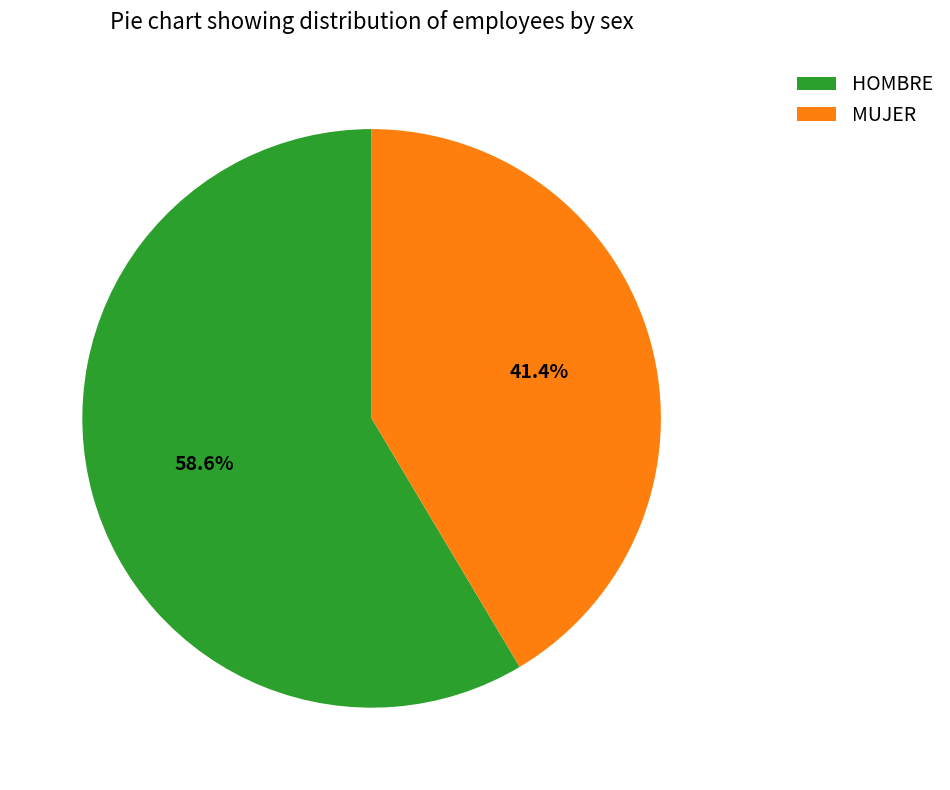

Rank the categories by value from lowest to highest.

MUJER, HOMBRE